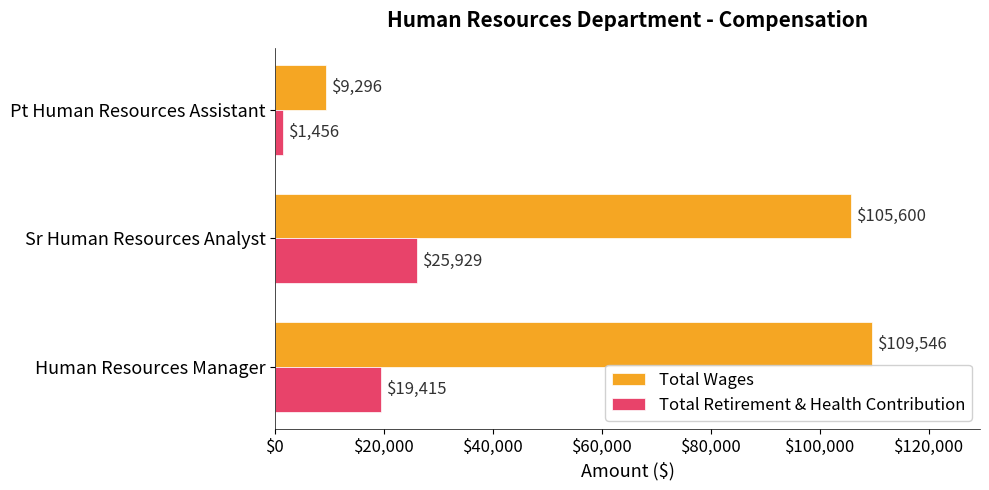

What is the sum of the Total Wages values at Pt Human Resources Assistant and Sr Human Resources Analyst?

114896